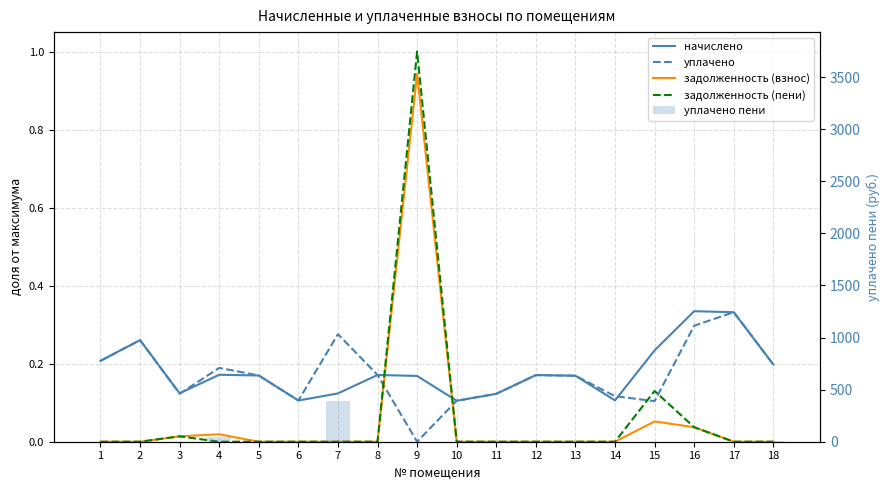

Between 3 and 15, which series saw the biggest shift?

задолженность (пени)